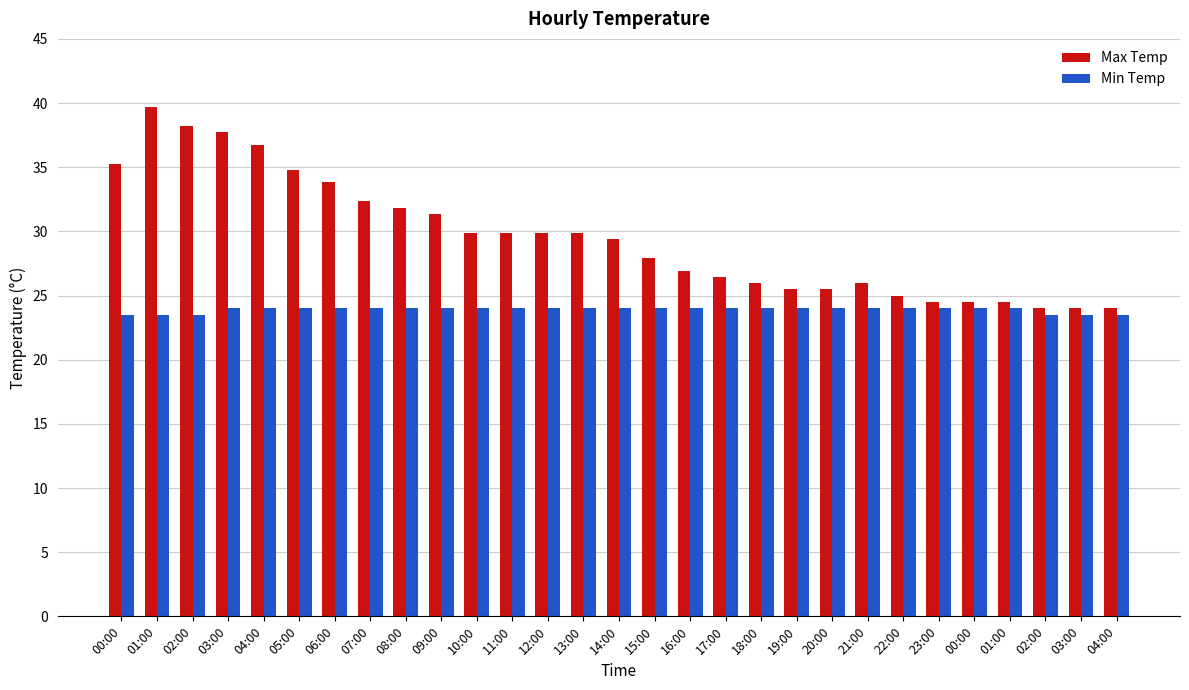

Count the number of categories in the chart.

29